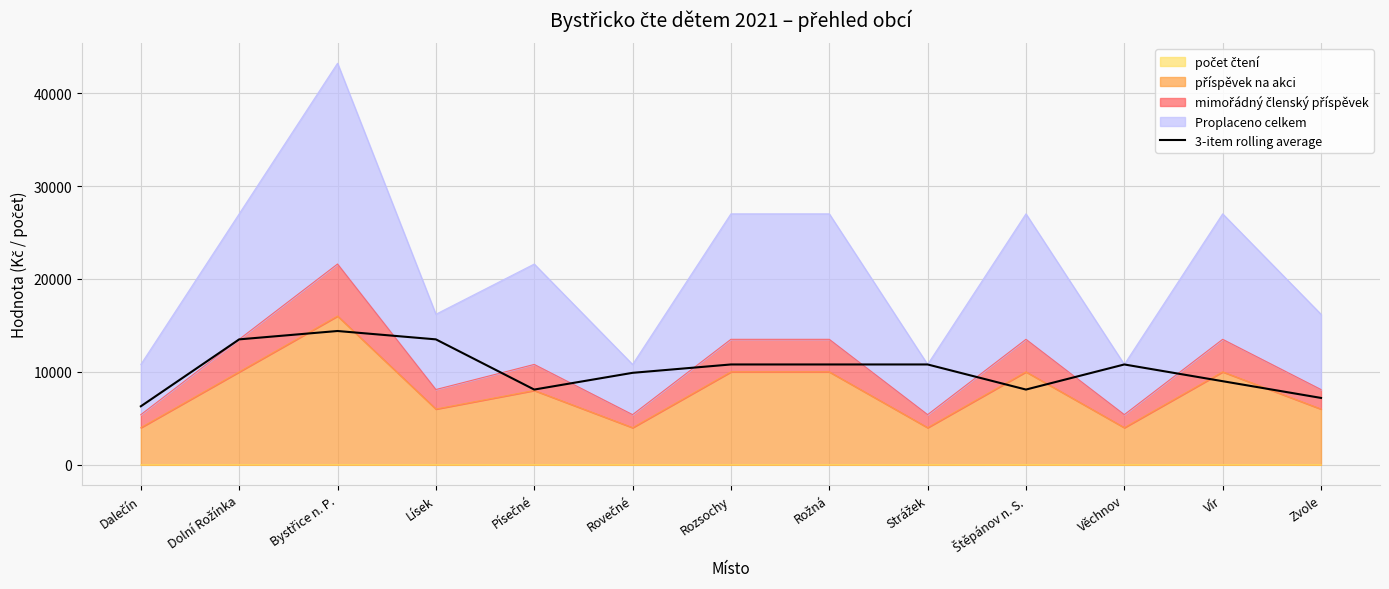

How many points are lower than both their immediate neighbors (excluding endpoints)?

2